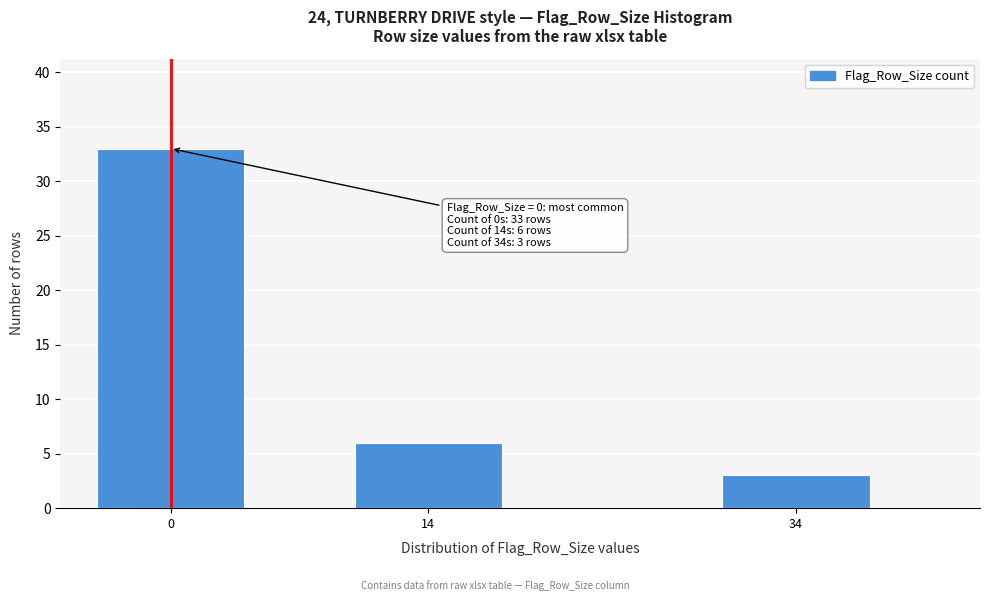

Reading right to left, list all the values displayed in this chart.

34=3	14=6	0=33